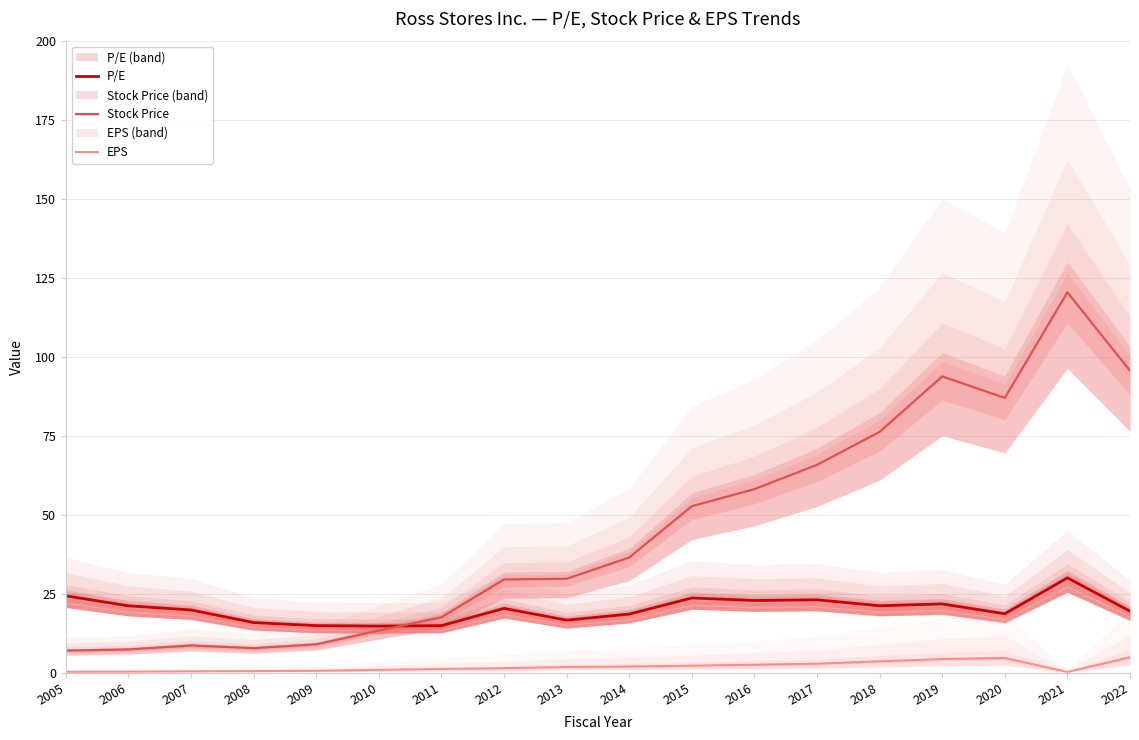

True or false: EPS and P/E intersect in this chart.

False